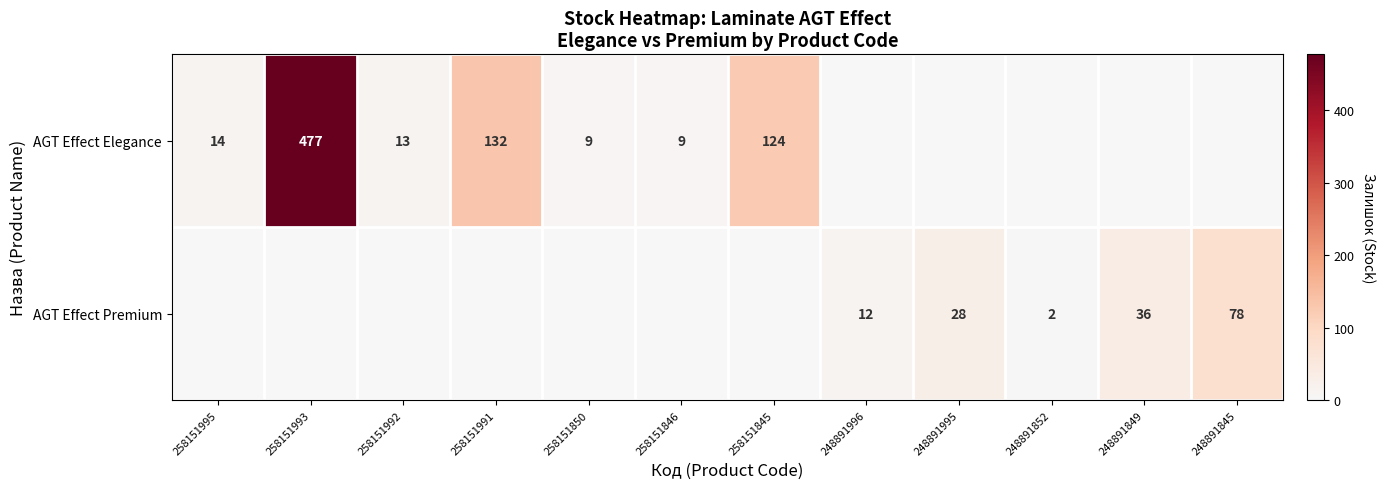

True or false: AGT Effect Premium has a value of 58 at 248891849.

False